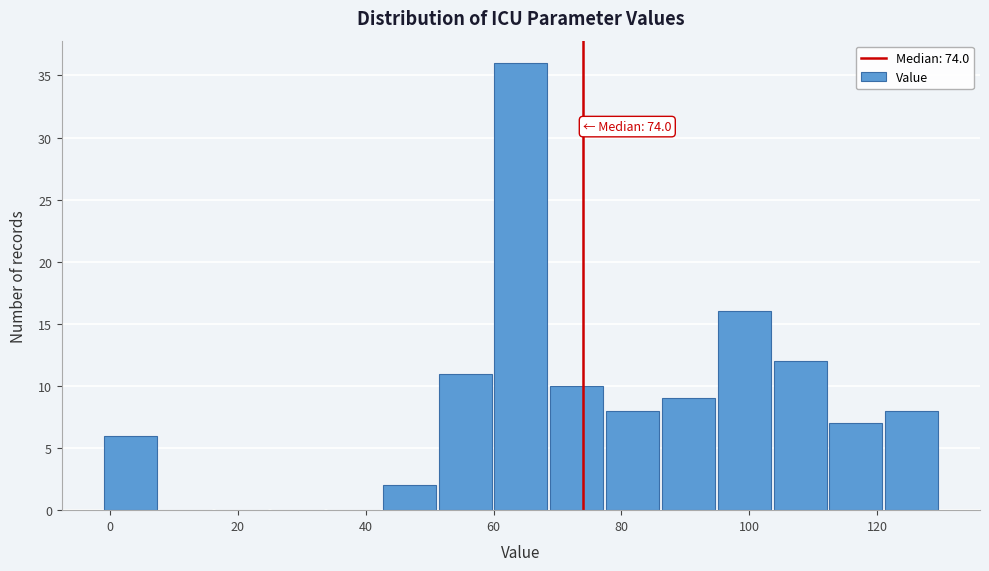

Which range on the x-axis has the tallest bar?

60 to 68